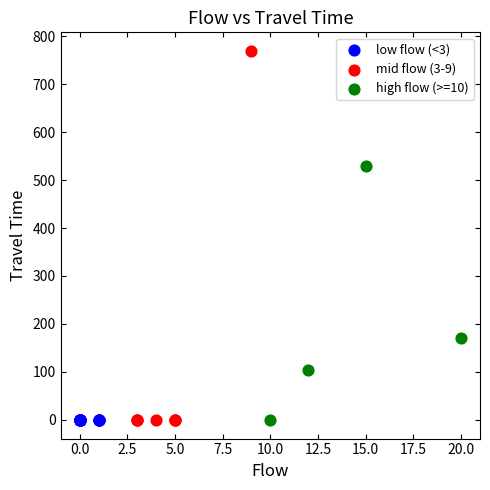

What are all the series names shown in the legend?

low flow (<3), mid flow (3-9), high flow (>=10)